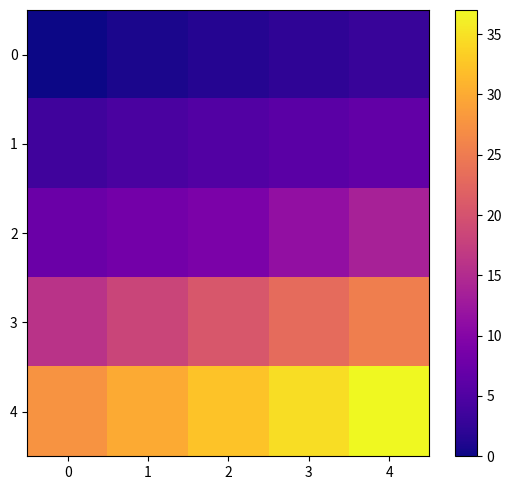

Reading left to right, list all the values displayed in this chart.

0: 0=0.0	1=0.8	2=1.5	3=2.2	4=3.0
1: 0=3.8	1=4.5	2=5.2	3=6.0	4=6.8
2: 0=7.5	1=8.2	2=9.0	3=11.3	4=13.7
3: 0=16.0	1=18.3	2=20.7	3=23.0	4=25.3
4: 0=27.7	1=30.0	2=32.3	3=34.7	4=37.0